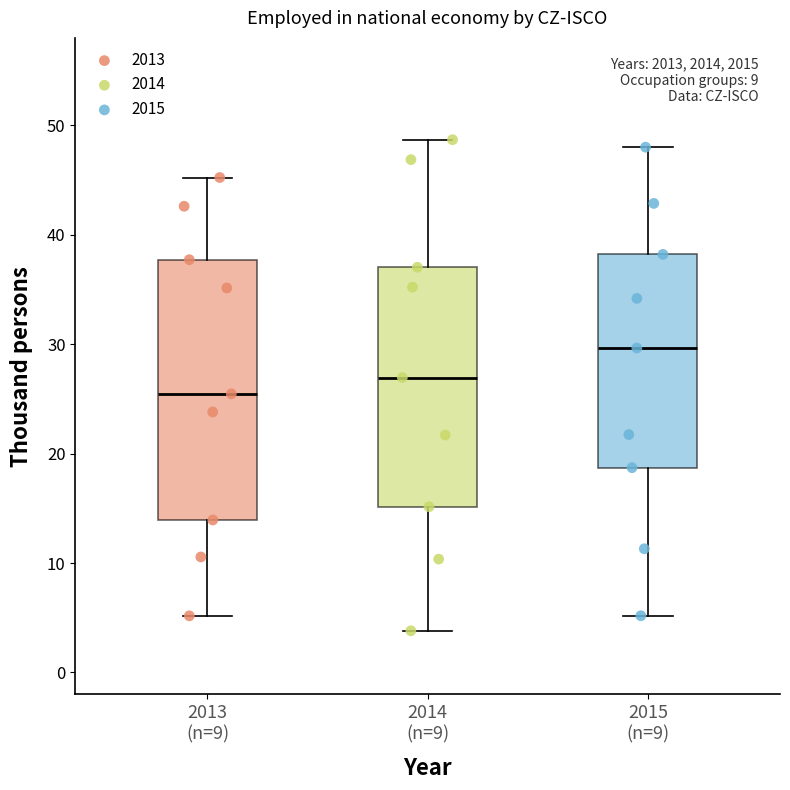

Where does the upper whisker of the box for 2015 (n=9) end on the y-axis? The values are not printed on the chart, so give them approximately, as read against the axis.

48